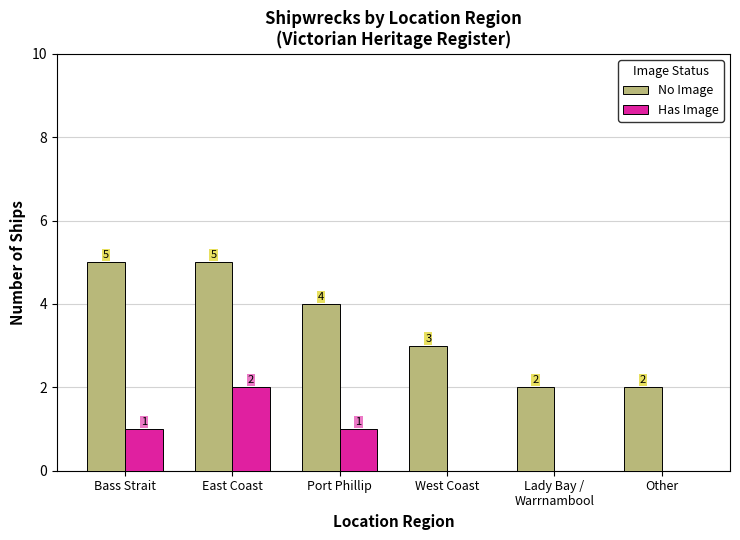

Which series changed the most between Bass Strait and Port Phillip?

No Image